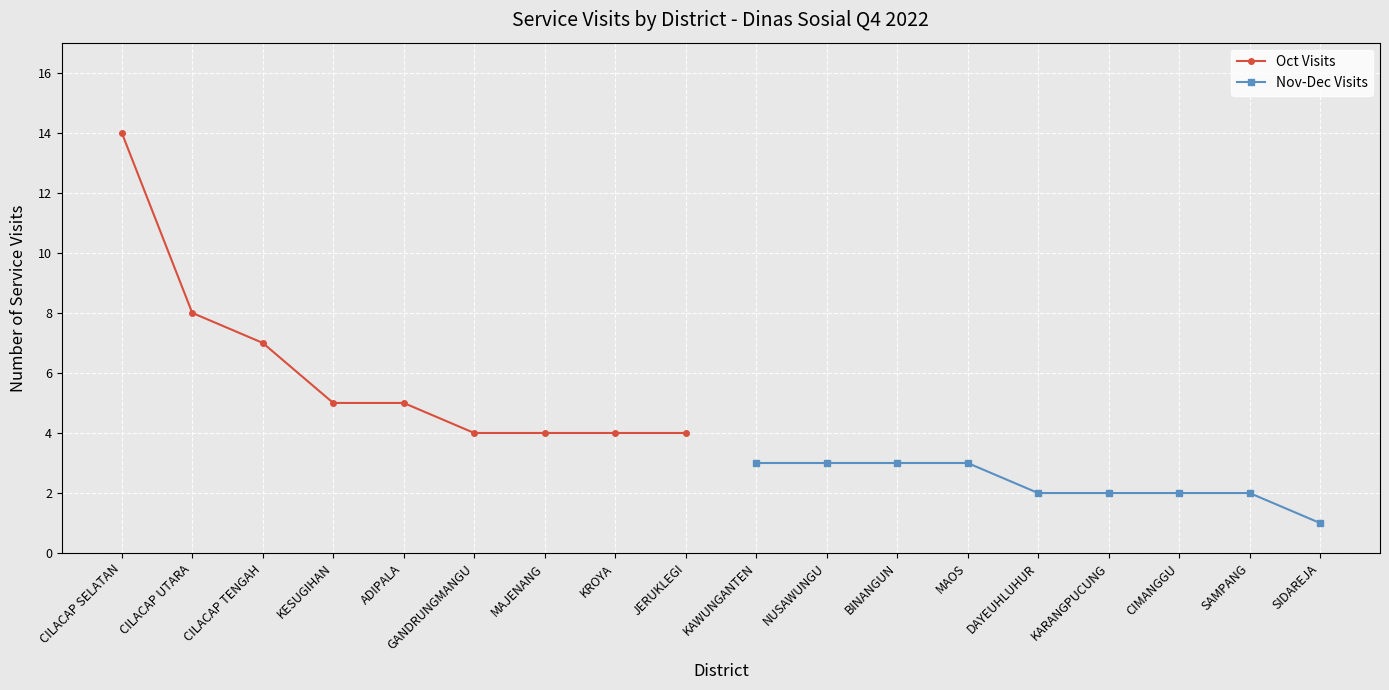

True or false: Nov-Dec Visits and Oct Visits cross at least once.

False